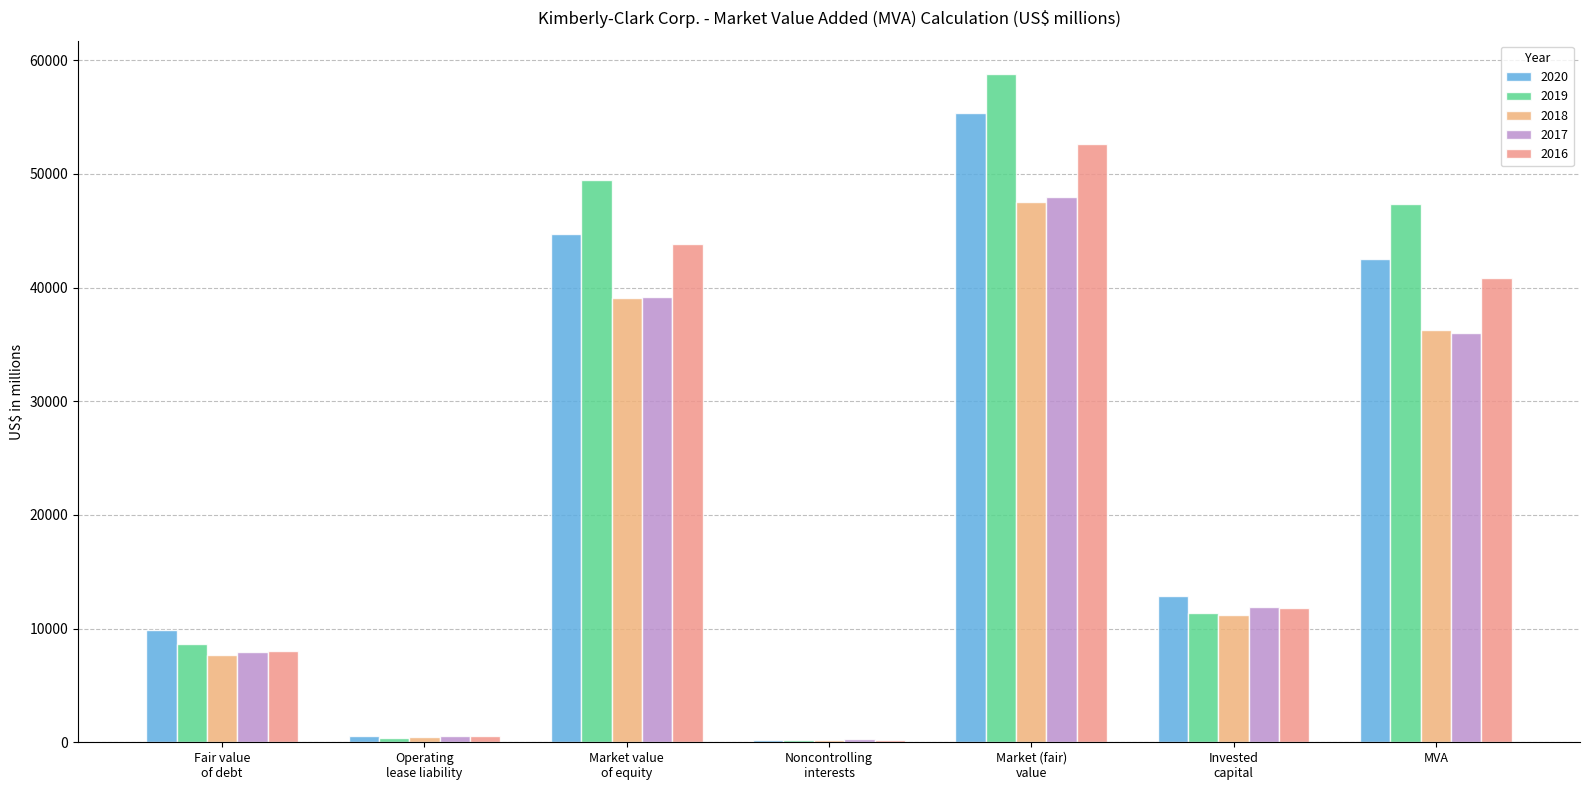

What is the sum of all 2020 values?

166085